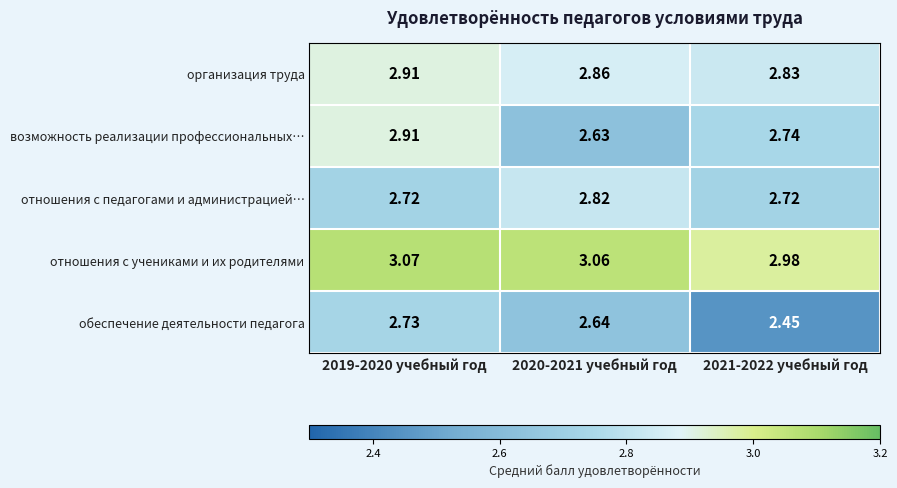

At 2021-2022 учебный год, list the series in order from largest to smallest.

отношения с учениками и их родителями, организация труда, возможность реализации профессиональных…, отношения с педагогами и администрацией…, обеспечение деятельности педагога